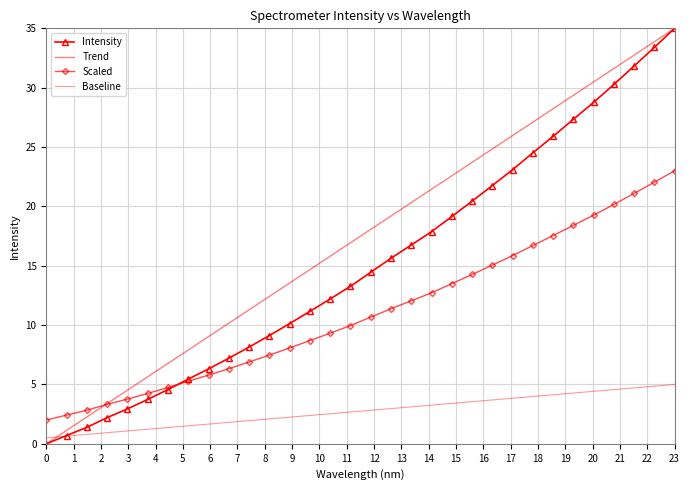

At how many categories does at least one series exceed 29?

6